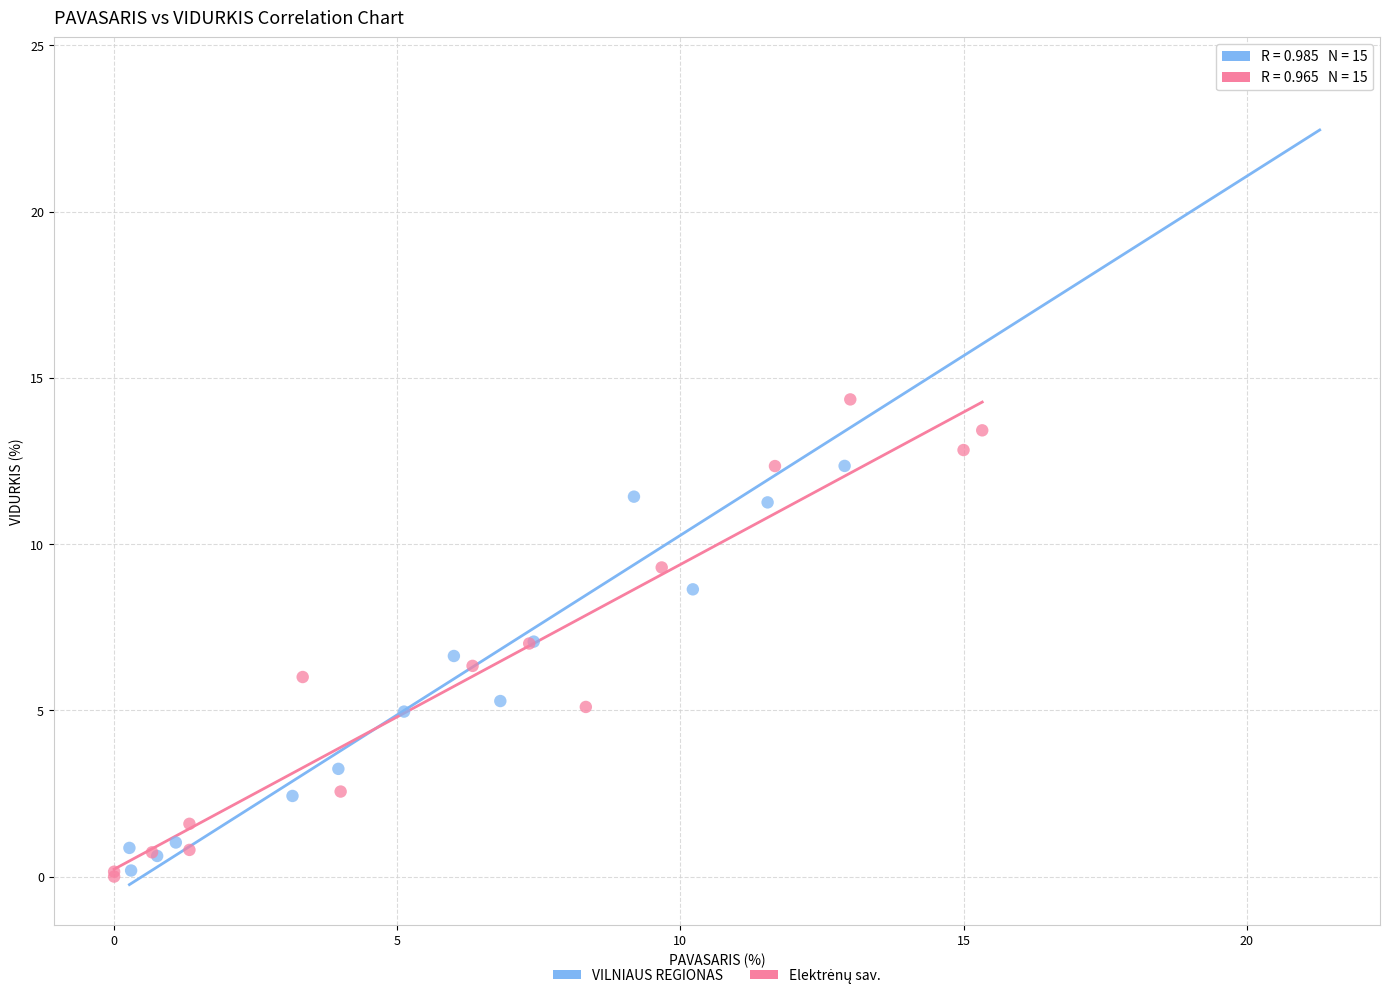

Which series has the widest spread of Y values?

VILNIAUS REGIONAS